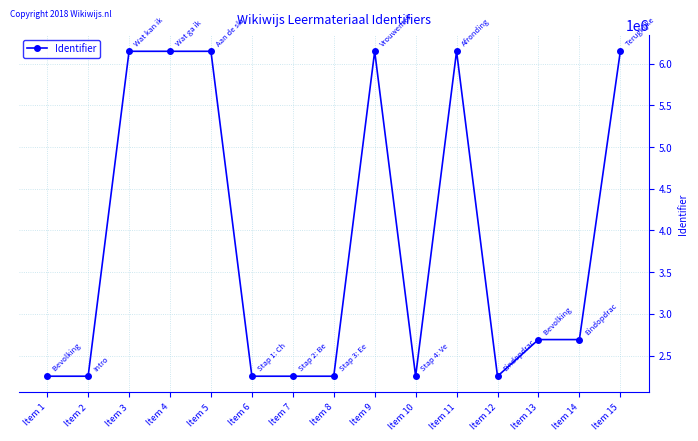

What is the value of the 14th point from the left?

2691396